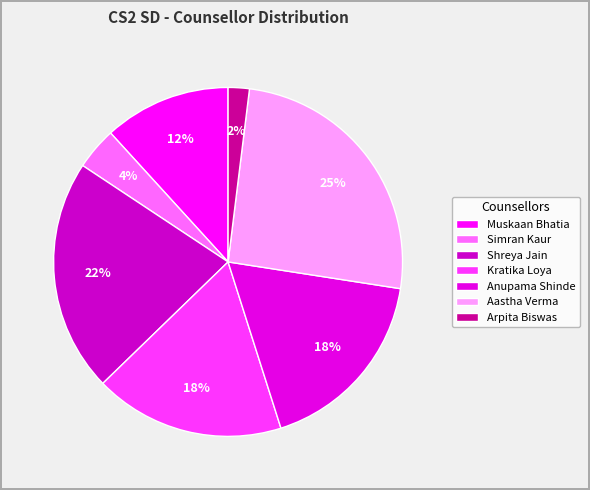

Count the number of slices in the pie.

7